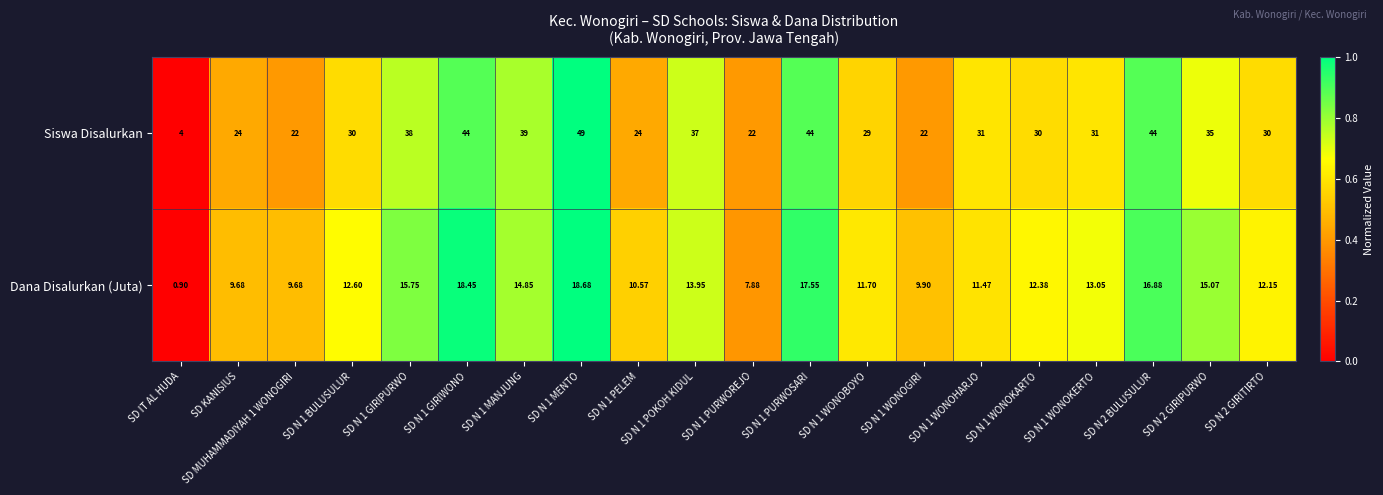

How many data points does each series have?

20